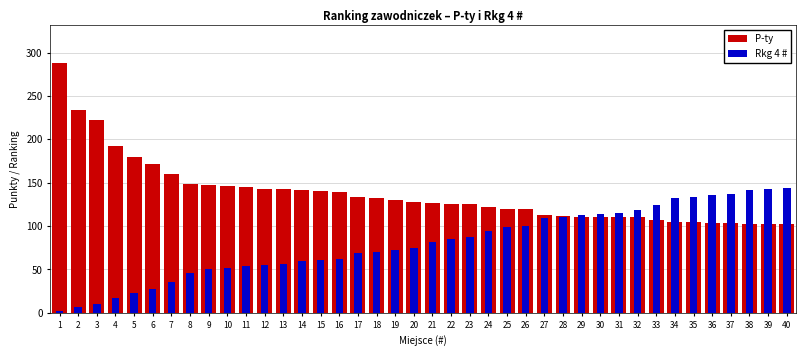

The Rkg 4 # series shows 67.2 at 37. True or false?

False